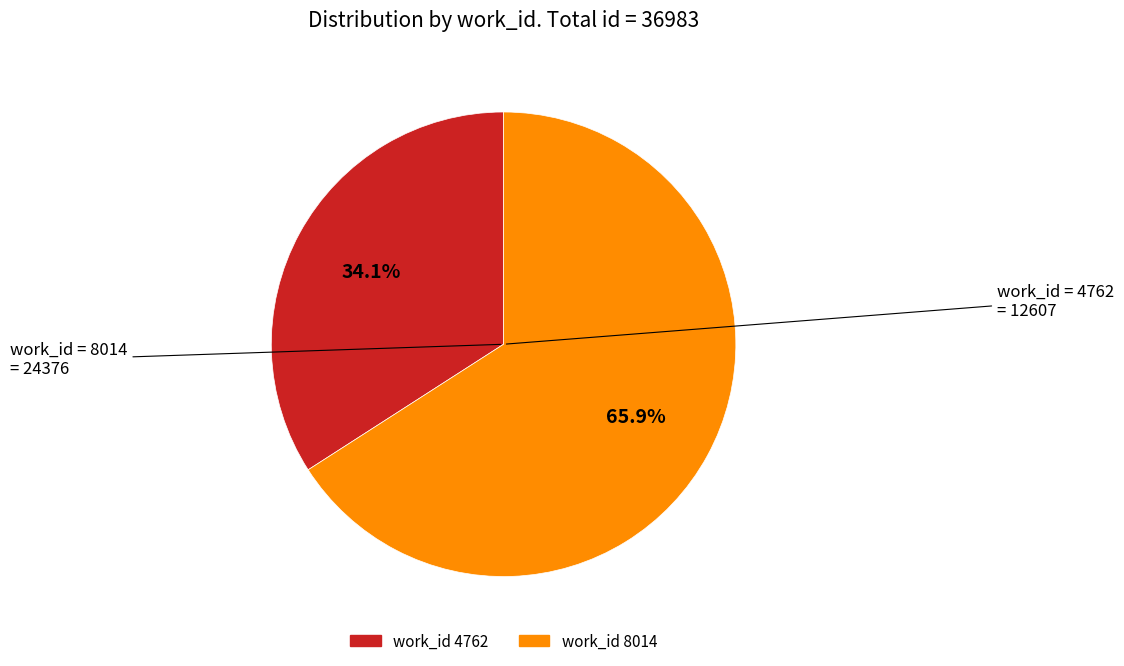

Does any single category account for the majority?

Yes